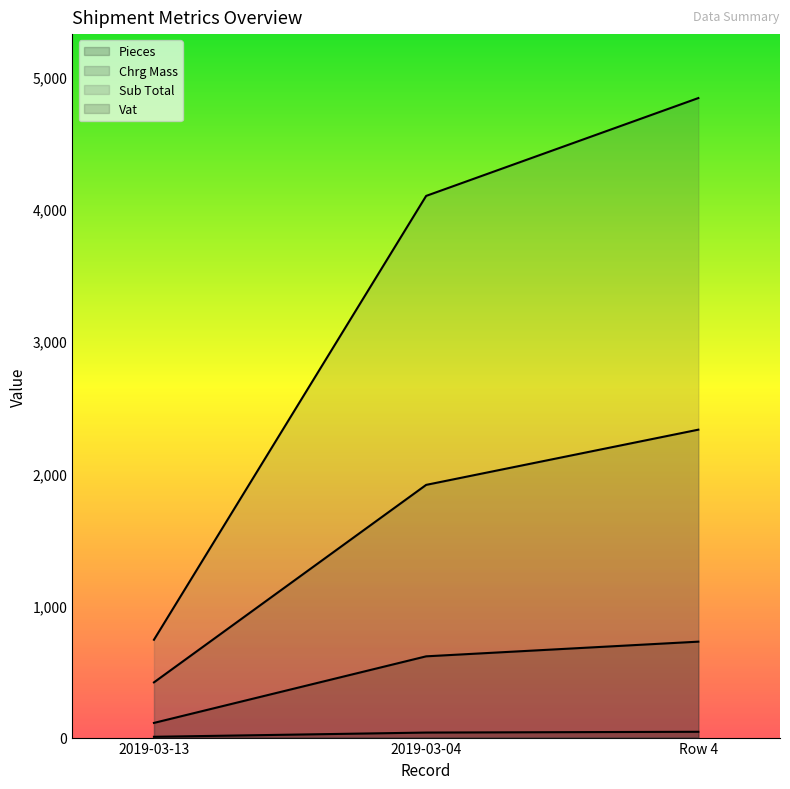

List the labels in order of Sub Total value, smallest first.

2019-03-13, 2019-03-04, Row 4